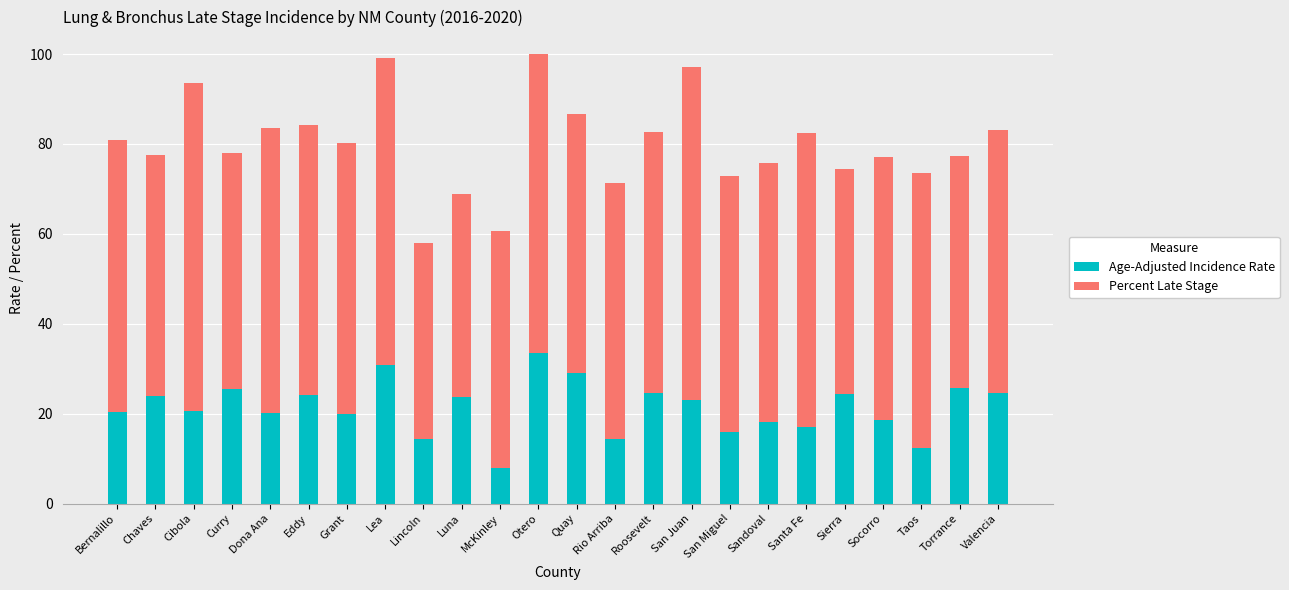

True or false: Age-Adjusted Incidence Rate has a value of 37.9 at Eddy.

False